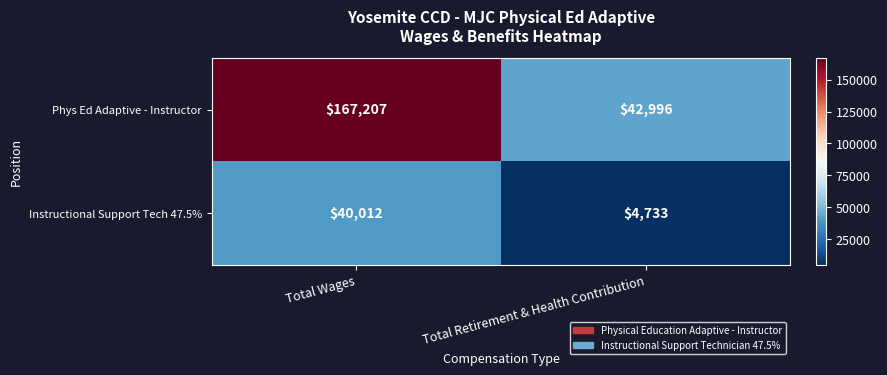

At how many categories does at least one series exceed 110800?

1